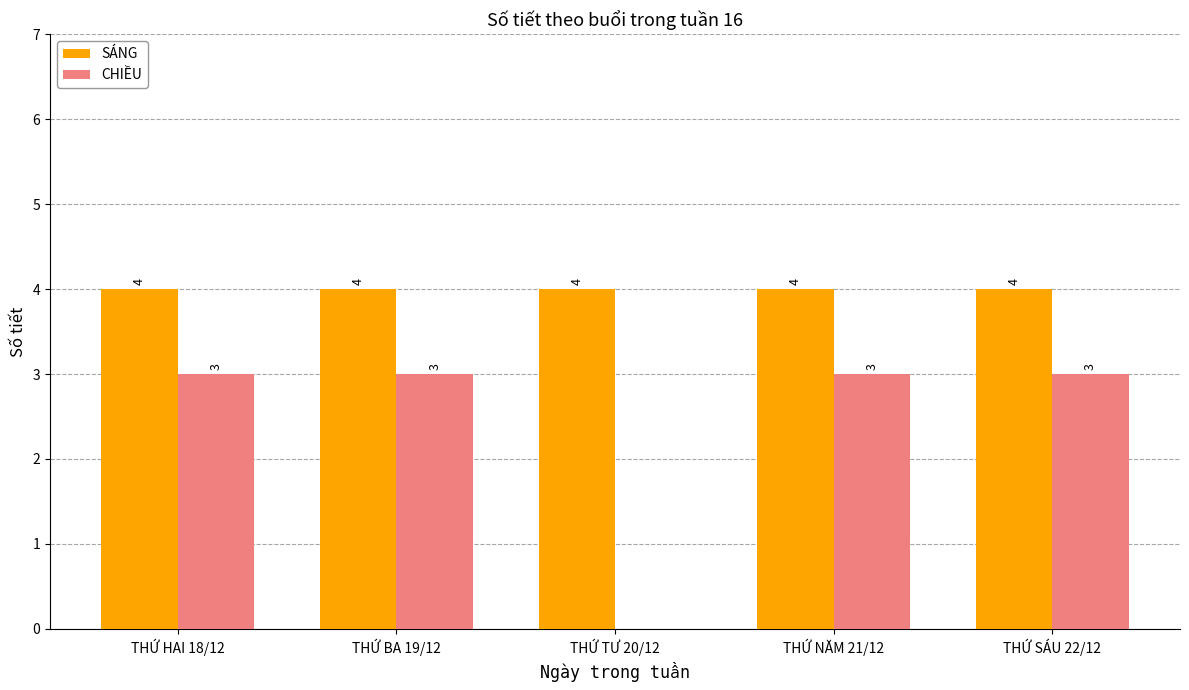

What is the average value of the SÁNG series?

4